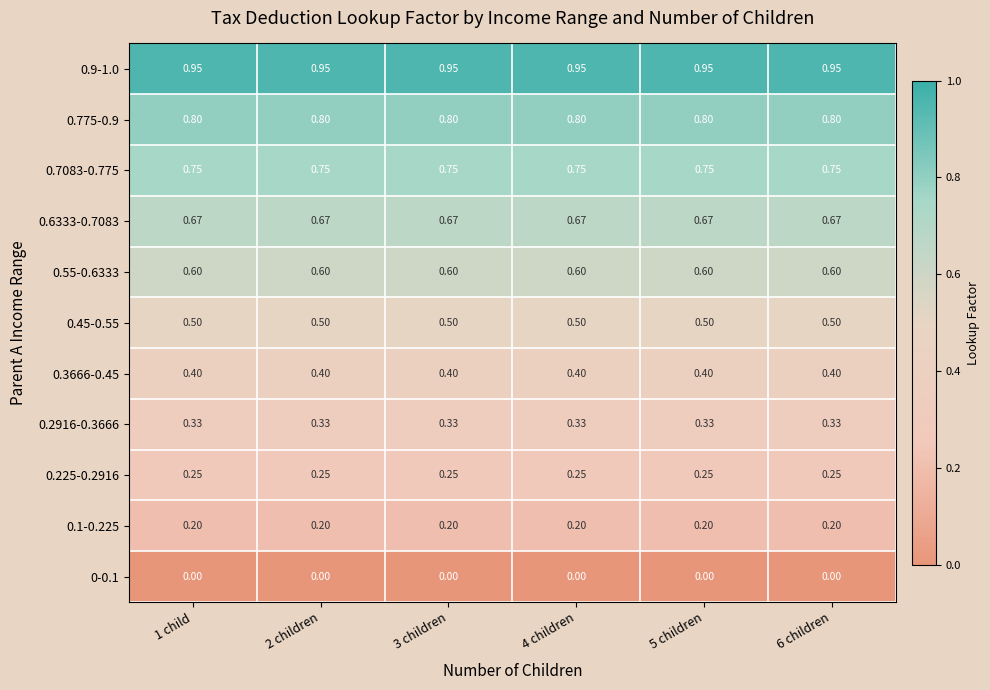

Count the number of data series in this chart.

11